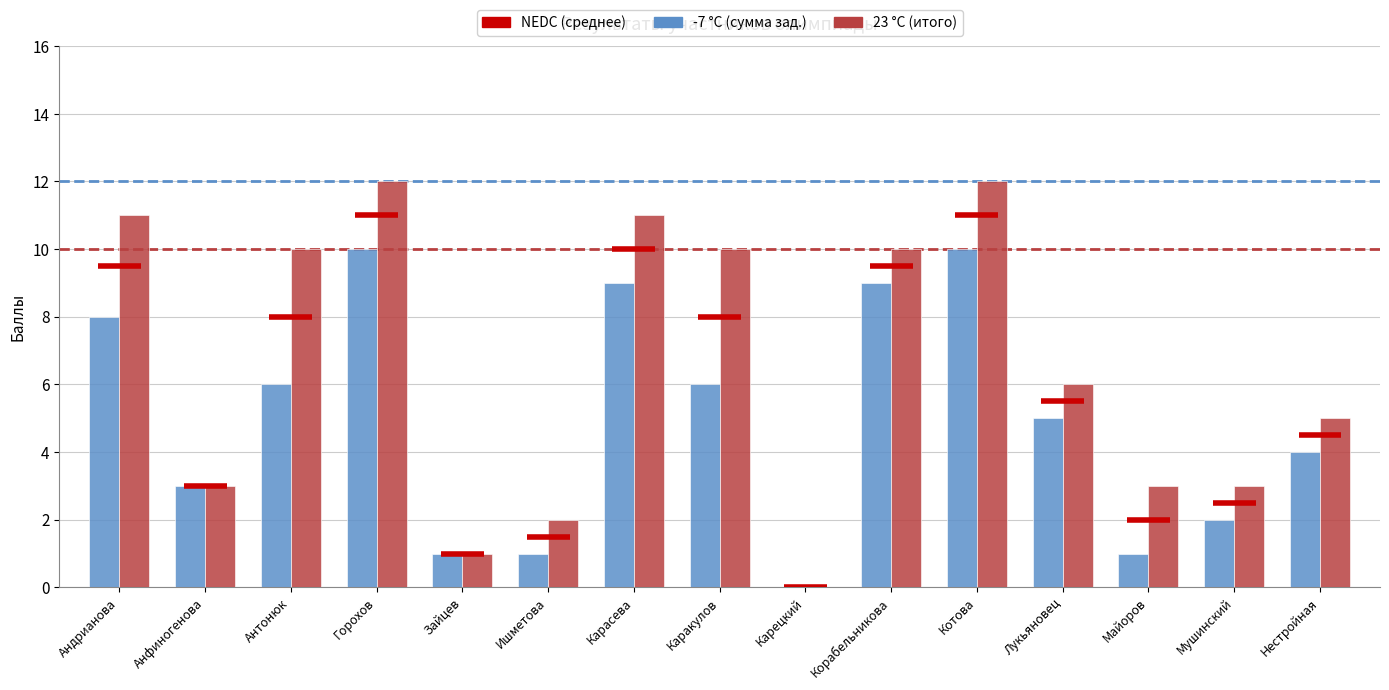

What is the greatest value displayed?

12